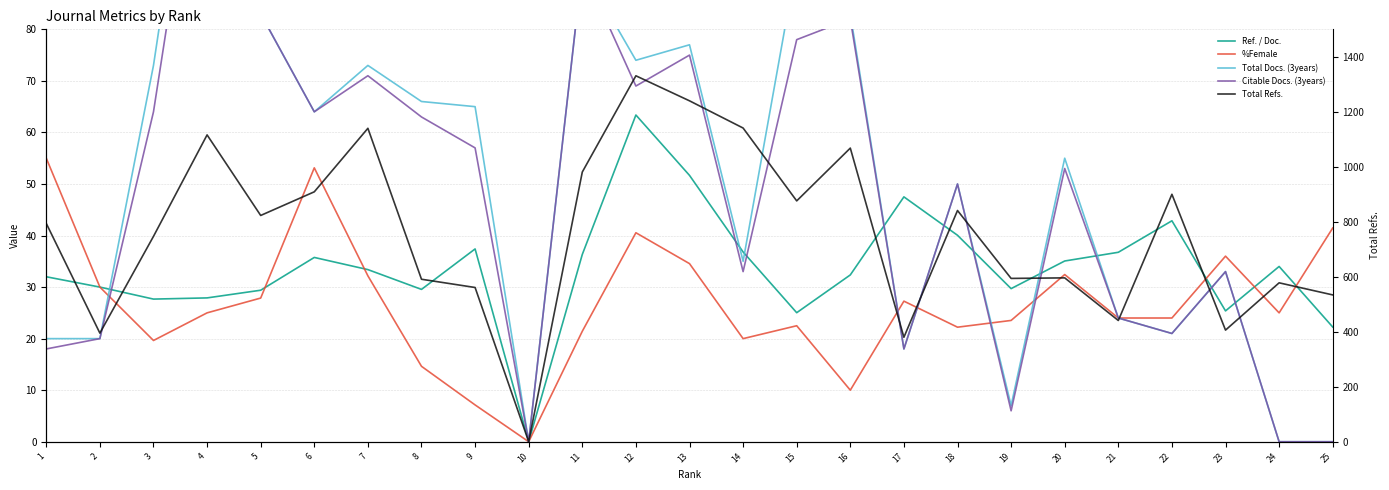

What is the average value of the %Female series?

26.8